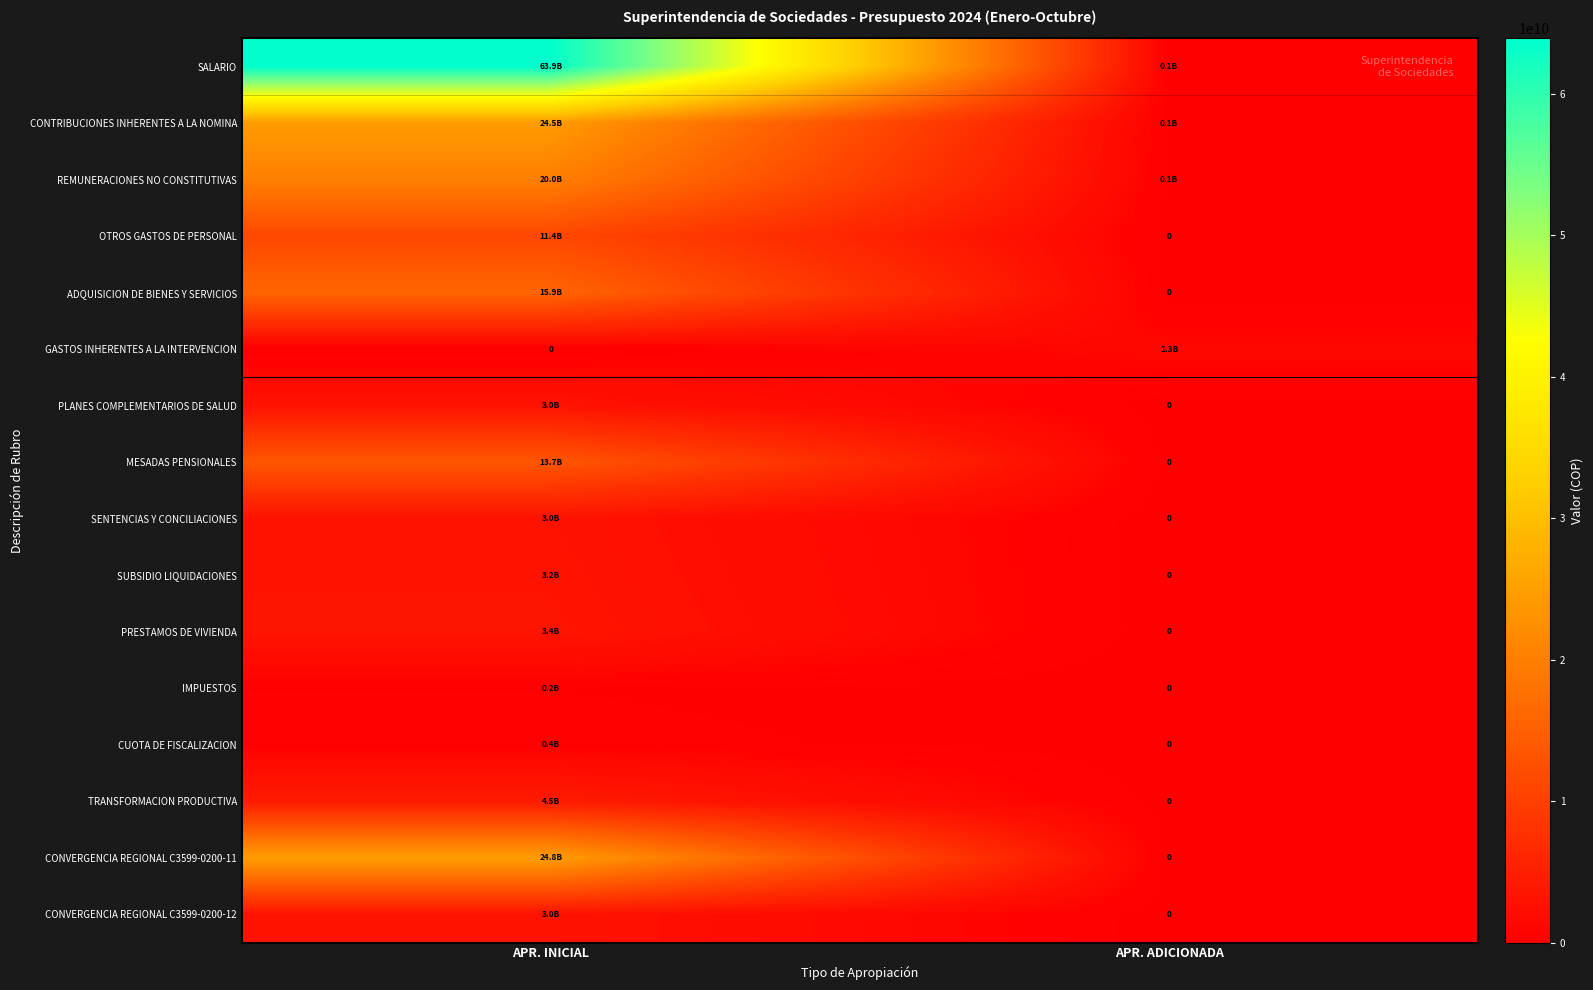

At which category does the chart reach its peak across all series?

APR. INICIAL